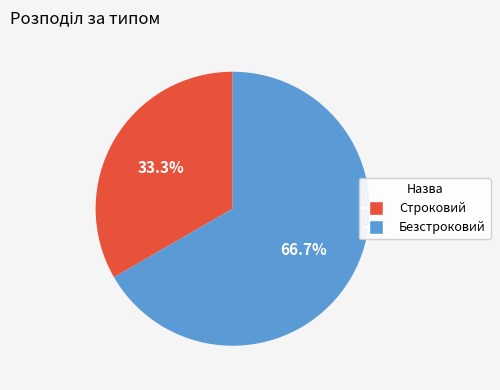

Which category has the biggest portion of the pie?

Безстроковий